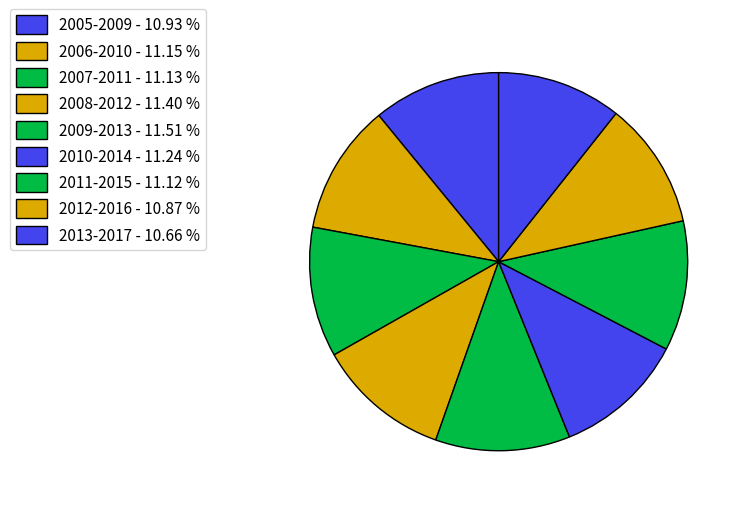

True or false: 2006-2010 accounts for 1% of the total.

False